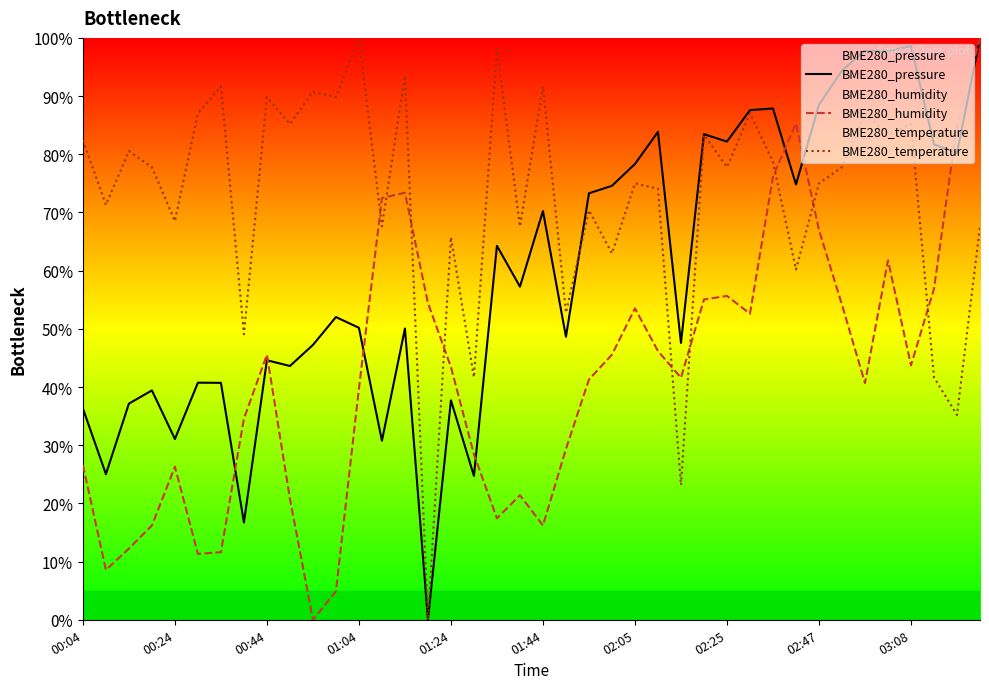

How many categories are shown in the chart?

40